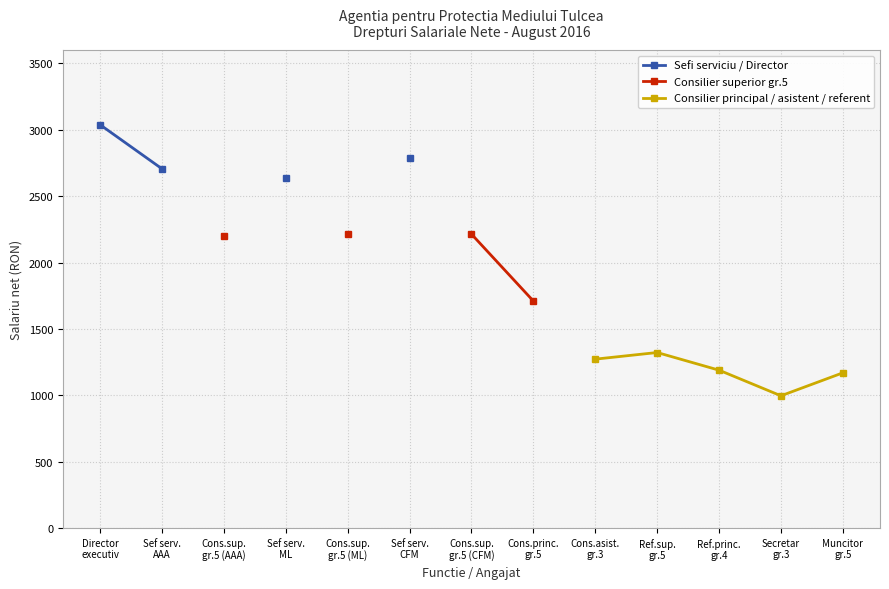

What is the maximum value for Sefi serviciu / Director?

3038.0